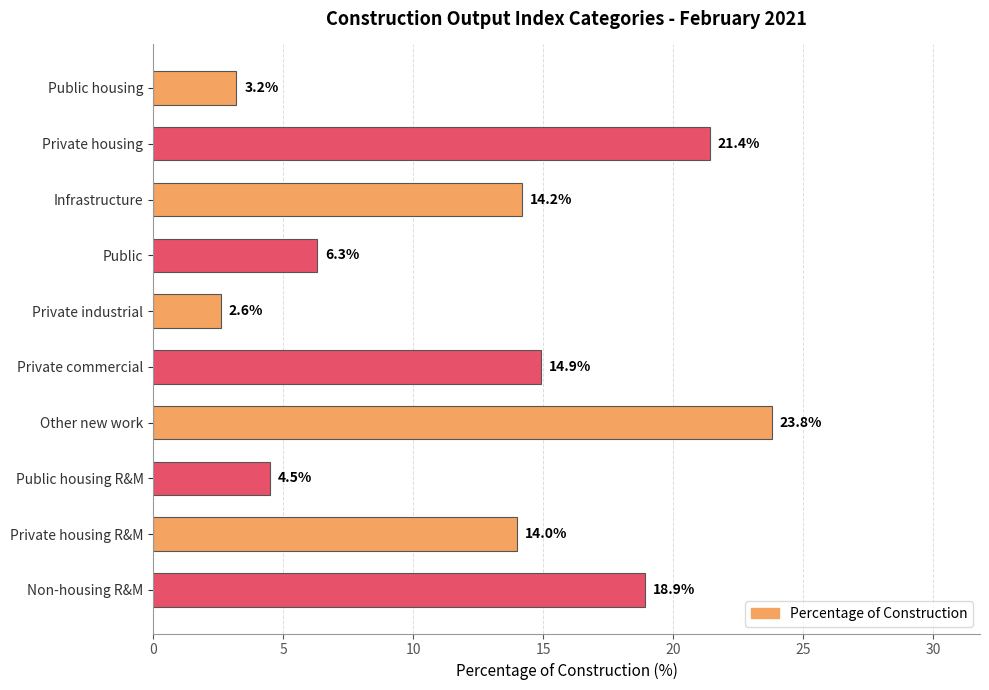

Does the chart contain stacked bars?

No